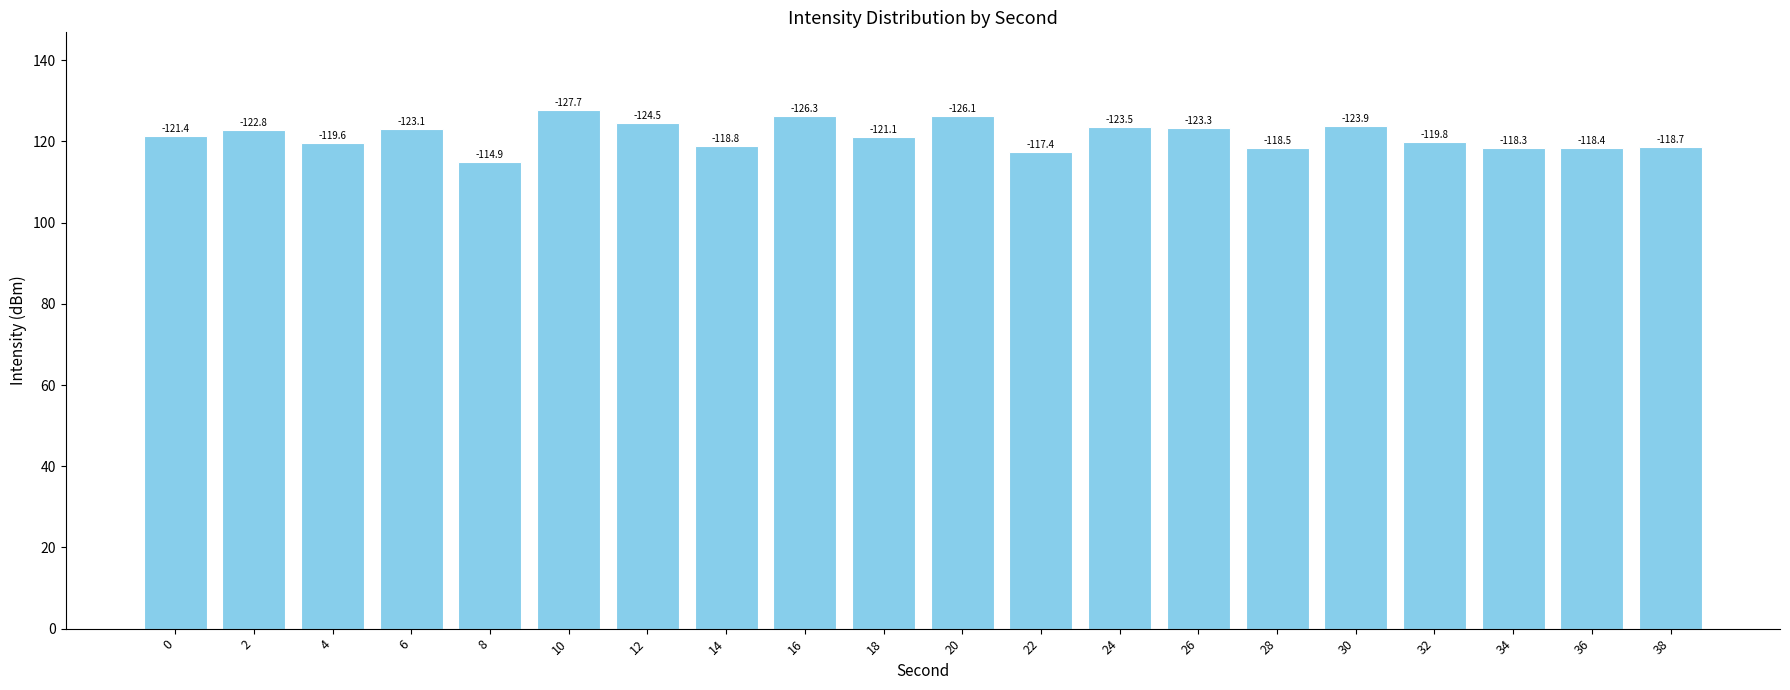

Where is the data nearest to the value 121?

18